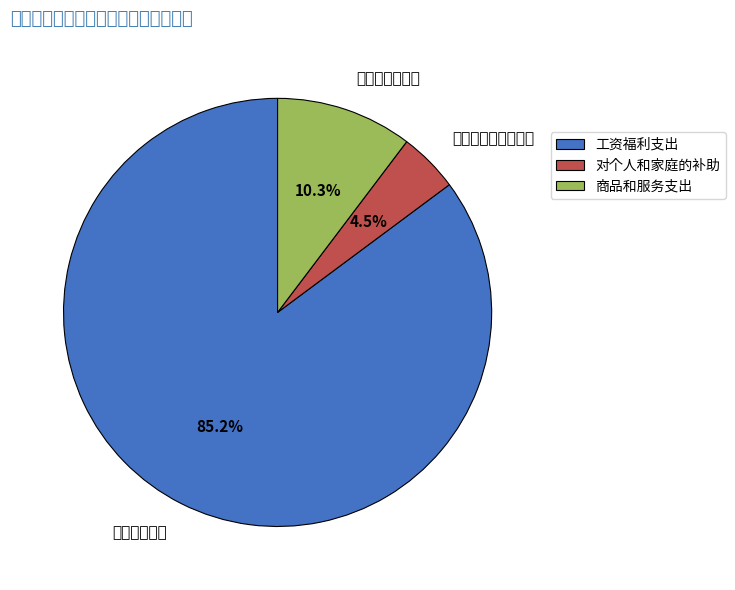

To the nearest percent, what portion does 商品和服务支出 represent?

10%